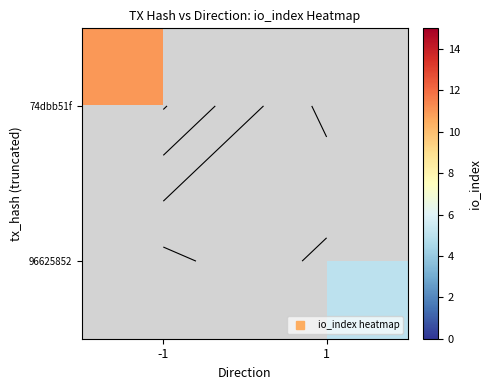

How many data points does each series have?

2